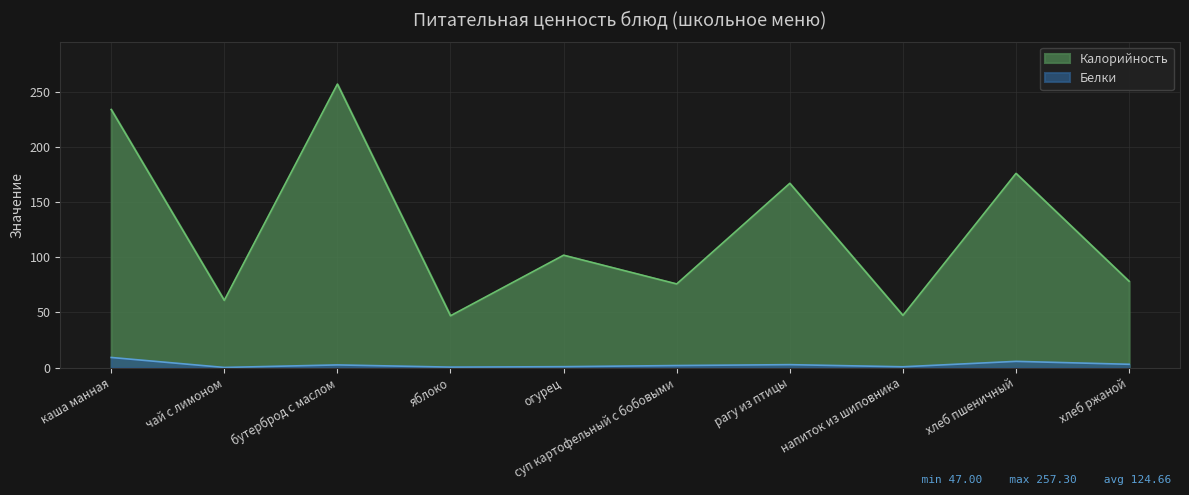

What is the minimum value shown in the chart?

0.1